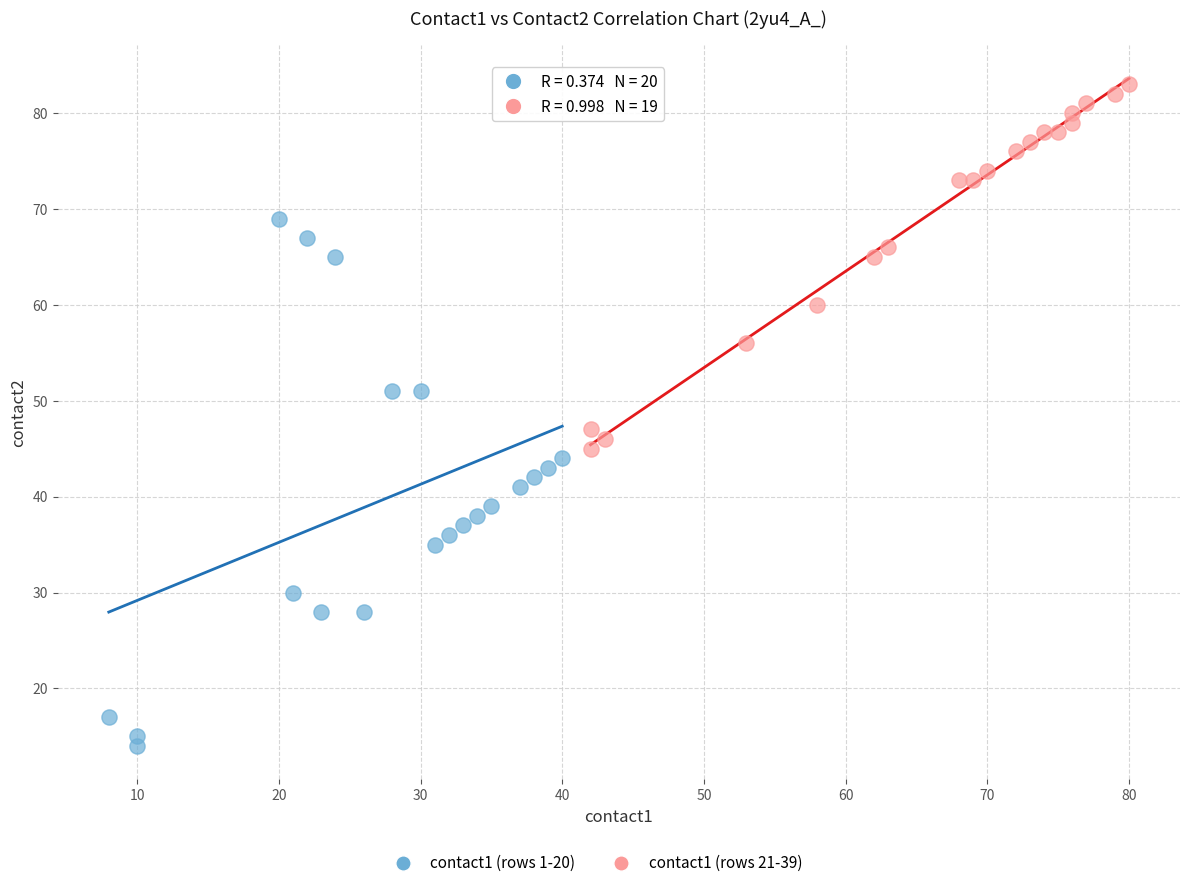

Which series contains the lowest Y value?

contact1 (rows 1-20)